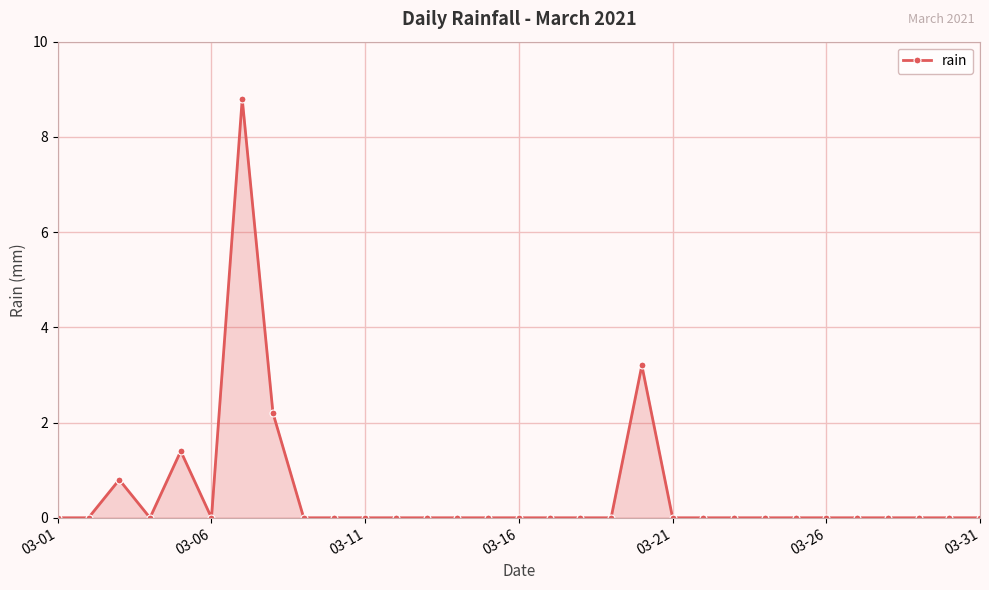

What is the average value?

0.5